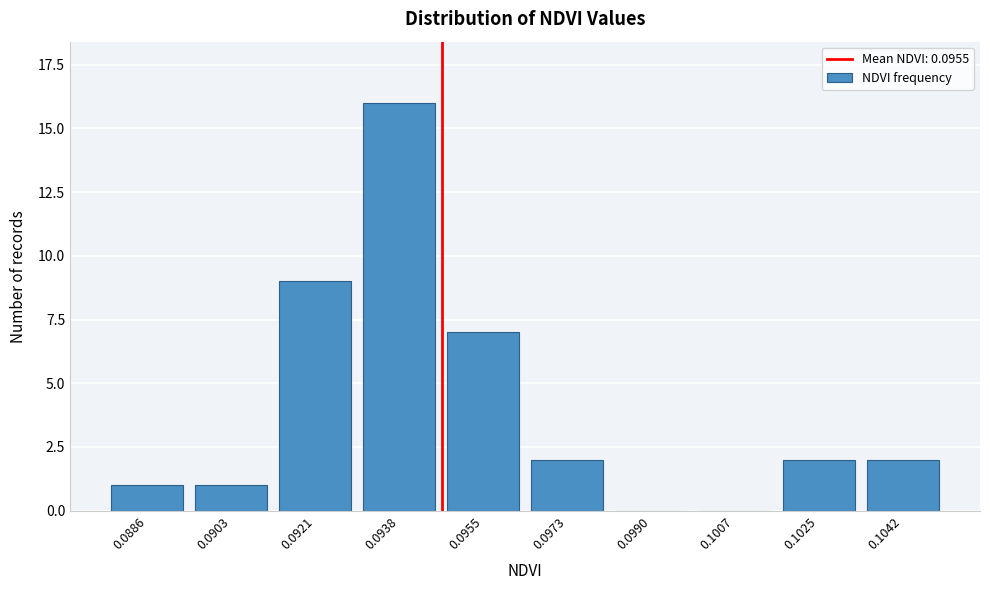

Reading right to left, what are all the values shown in this chart?

0.1042=2	0.1025=2	0.1007=0	0.0990=0	0.0973=2	0.0955=7	0.0938=16	0.0921=9	0.0903=1	0.0886=1